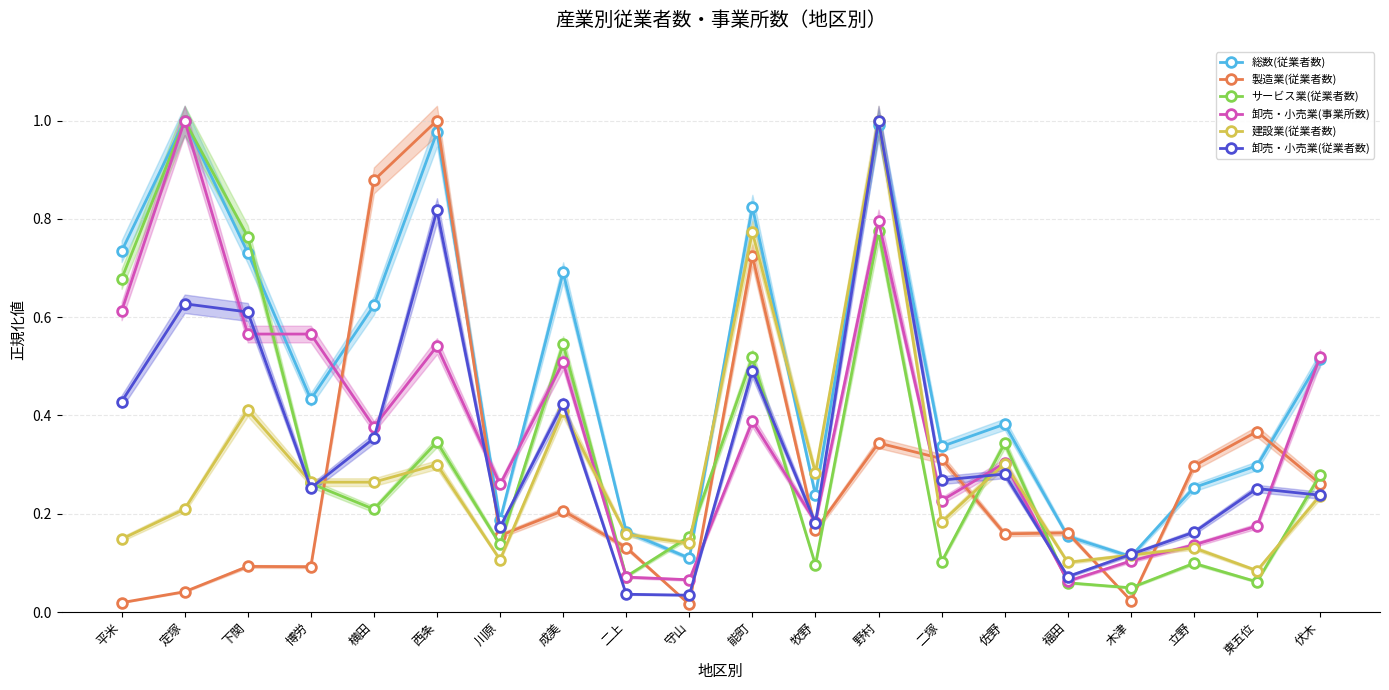

Count the number of data series in this chart.

6